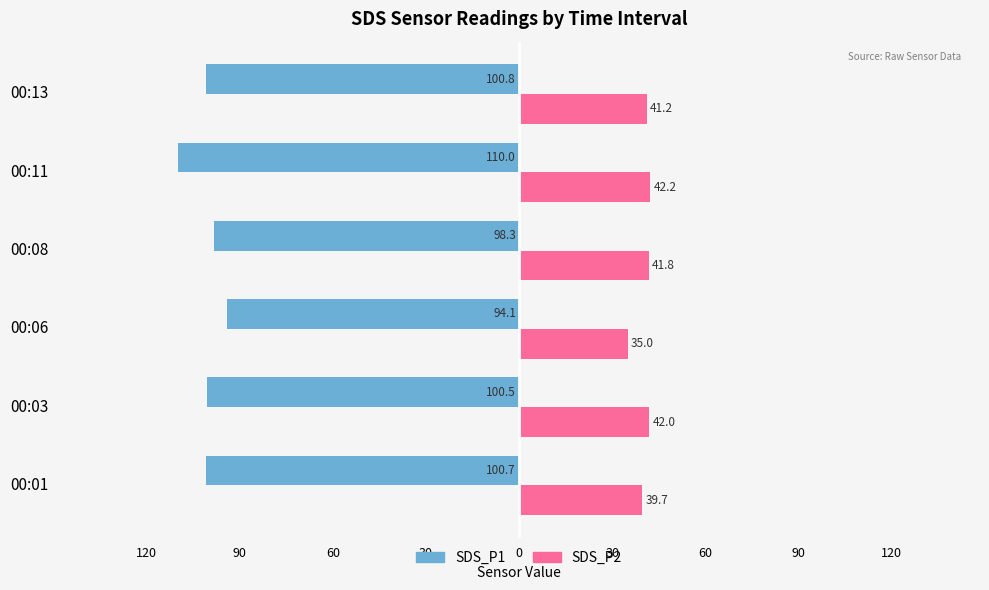

What is the difference between the maximum and minimum values in the SDS_P2 series?

7.2